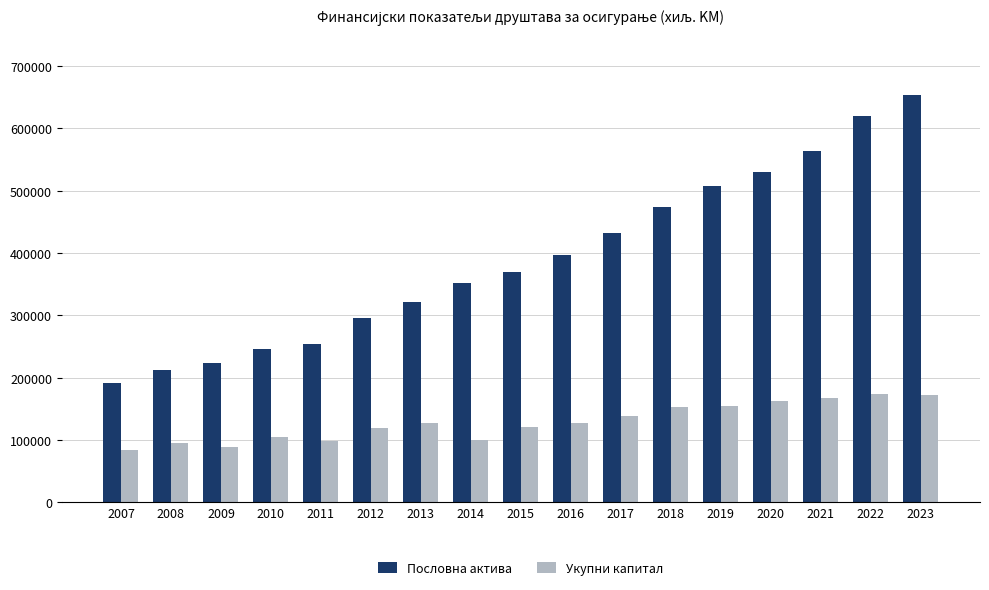

What is the lowest value of the Укупни капитал series?

83768